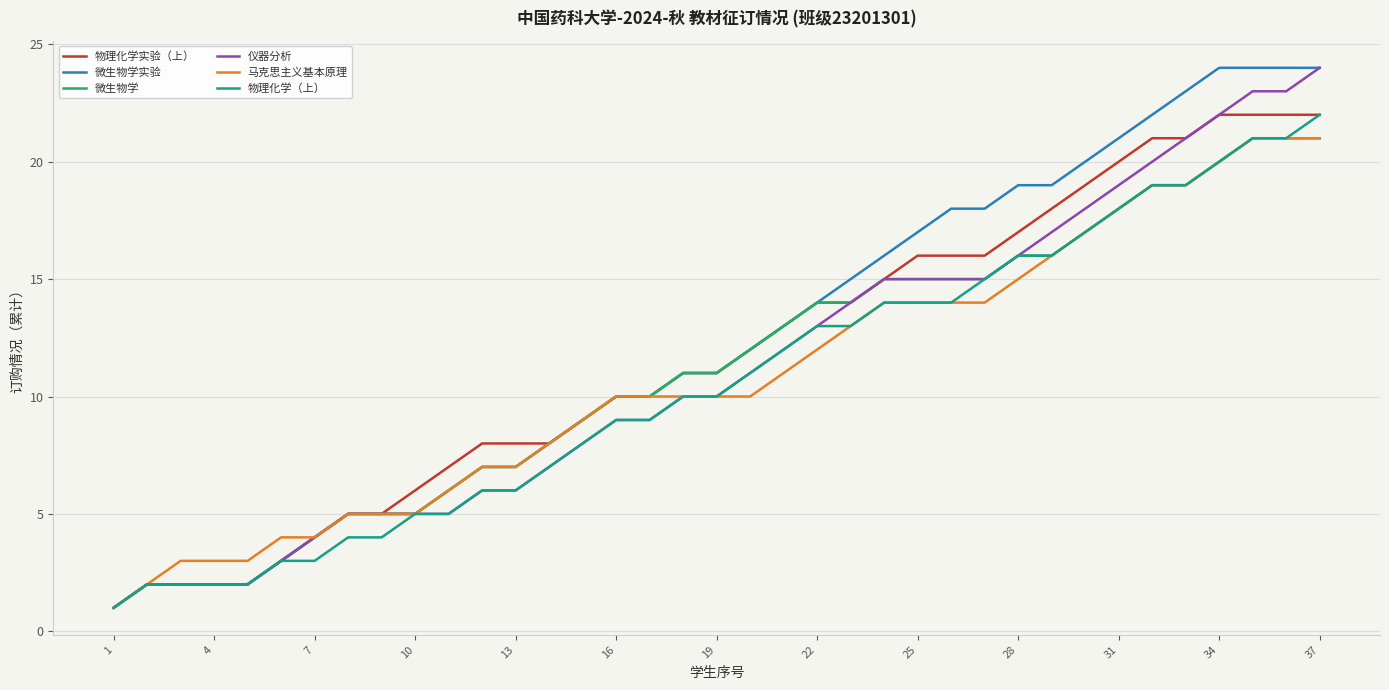

What is the highest value of the 仪器分析 series?

24